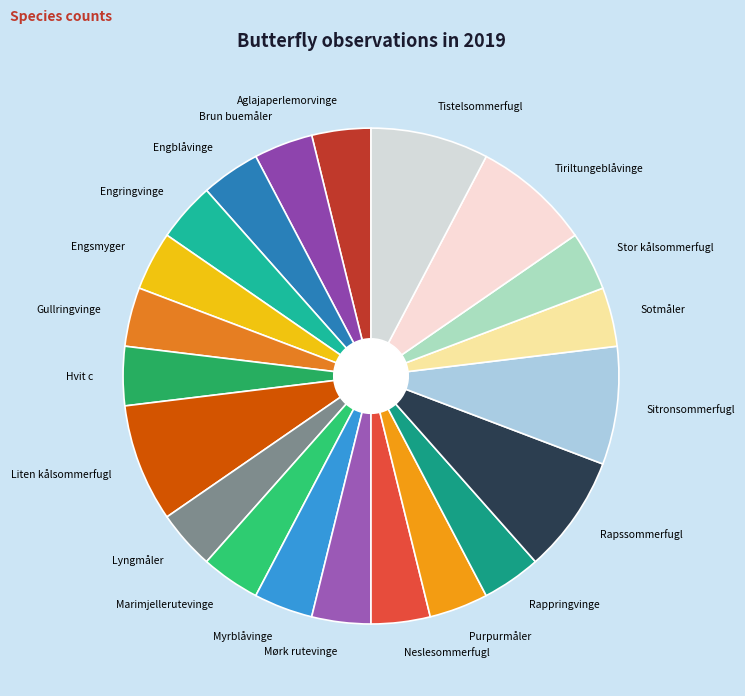

Does Purpurmåler account for over 50% of the chart?

No